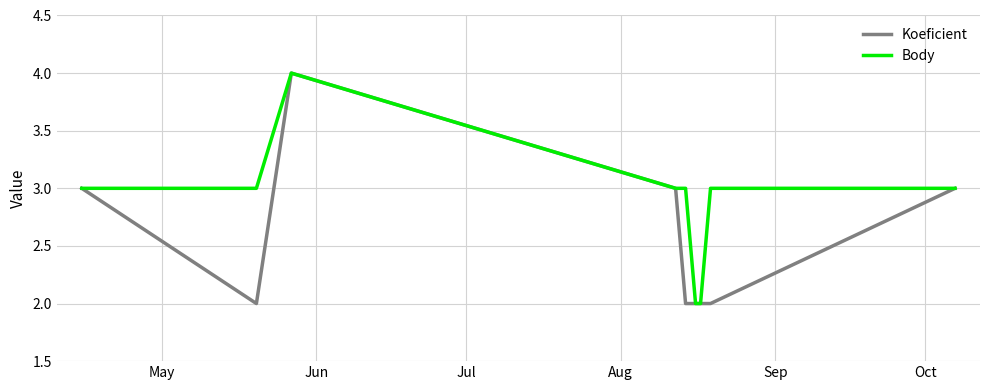

What is the average value of the Body series?

3